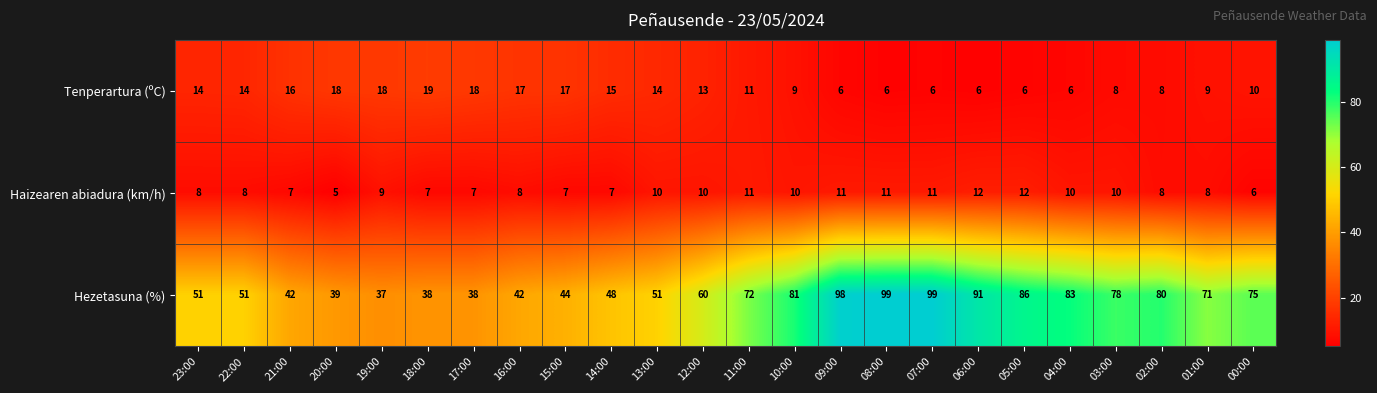

Which series has the largest total across all categories?

Hezetasuna (%)